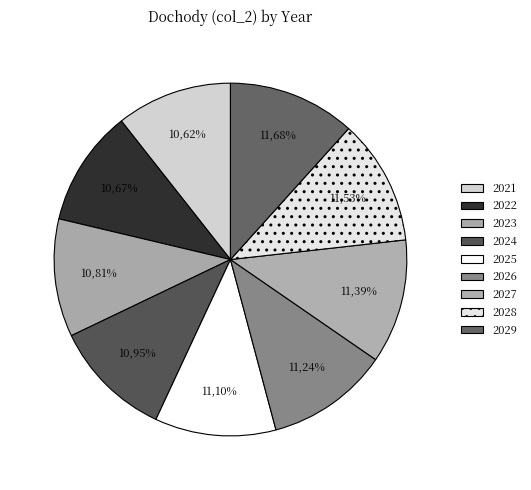

To the nearest percent, what portion does 2024 represent?

11%